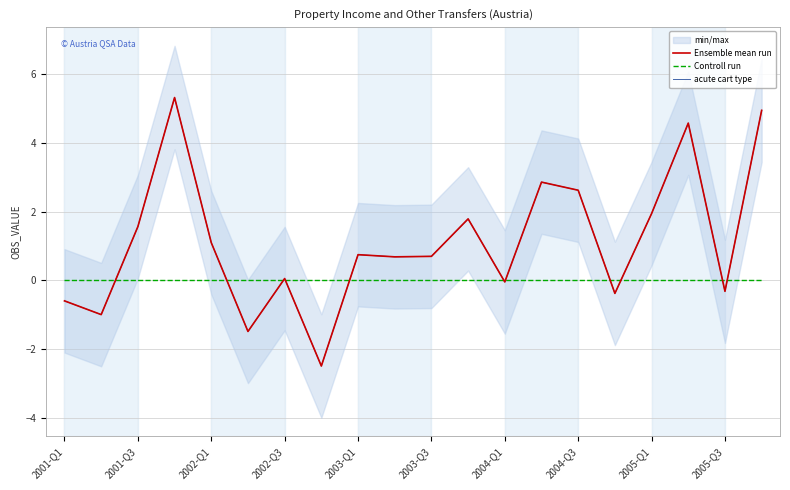

How many distinct data groups are displayed?

3